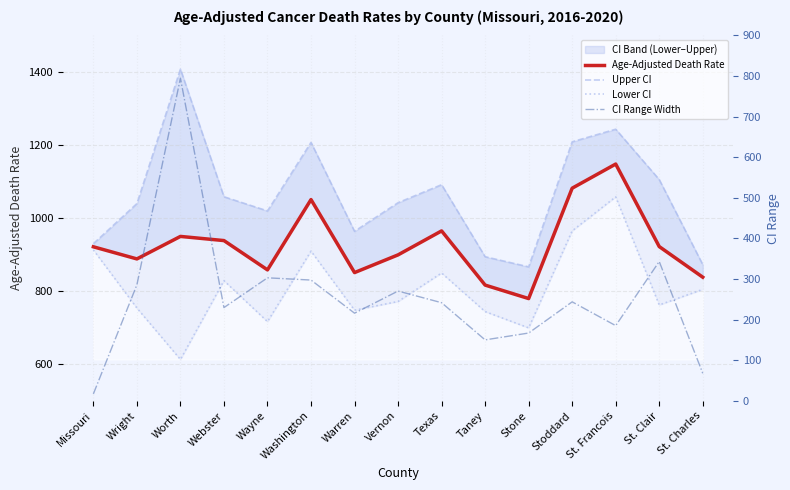

What position from the left is St. Clair?

14